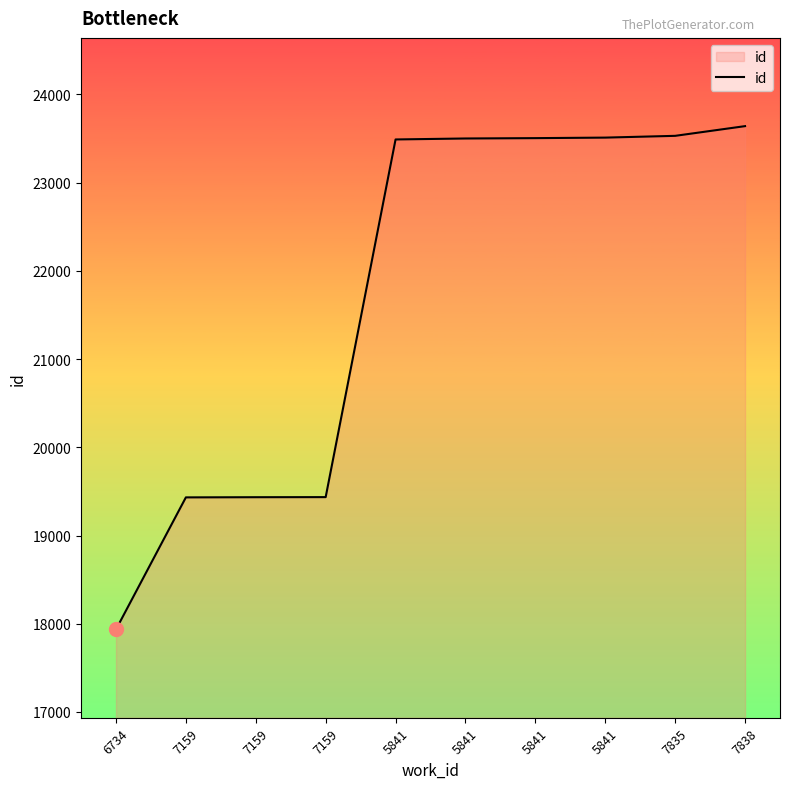

Between 5841 and 5841, which is larger?

5841